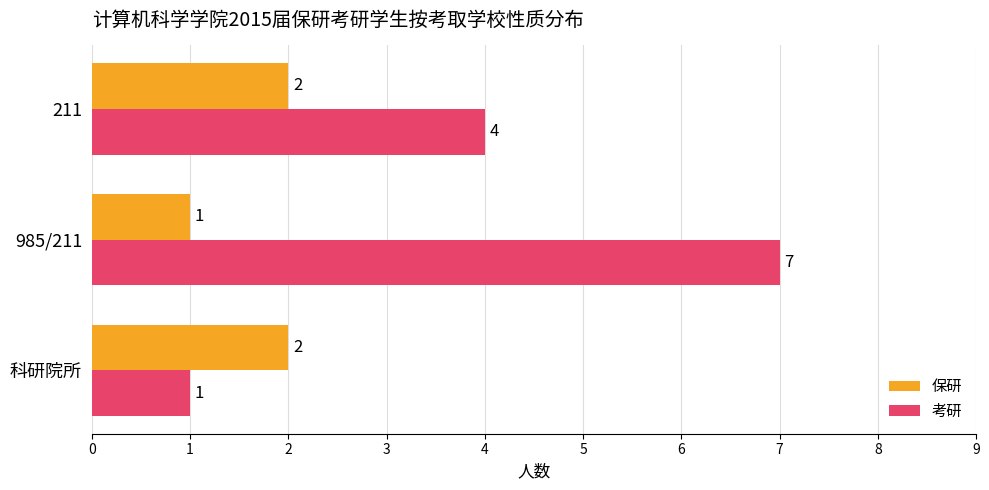

What is the maximum value shown in the chart?

7